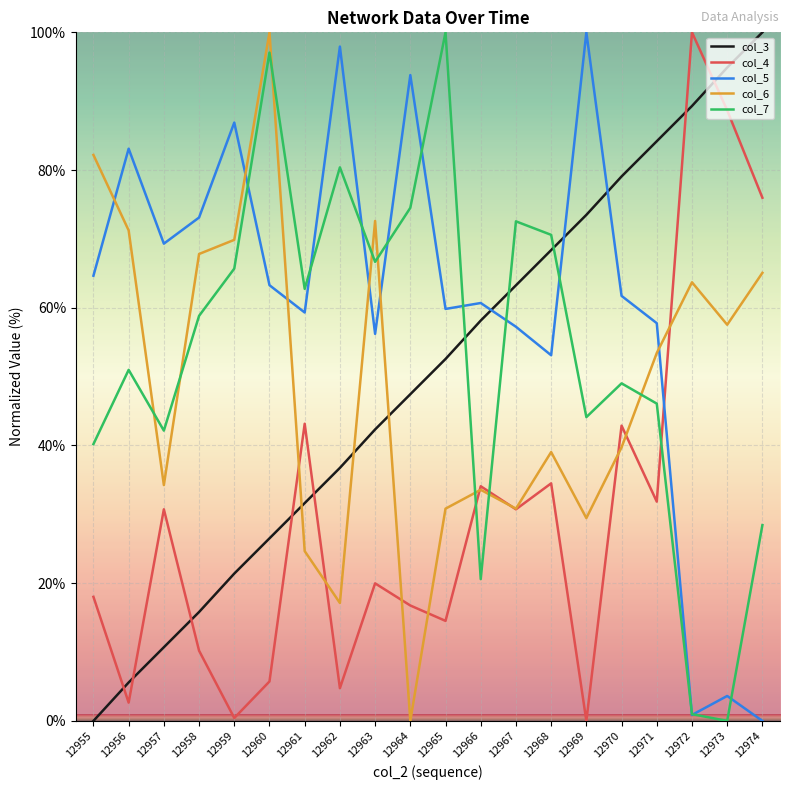

Where is the first local minimum for col_5?

12957